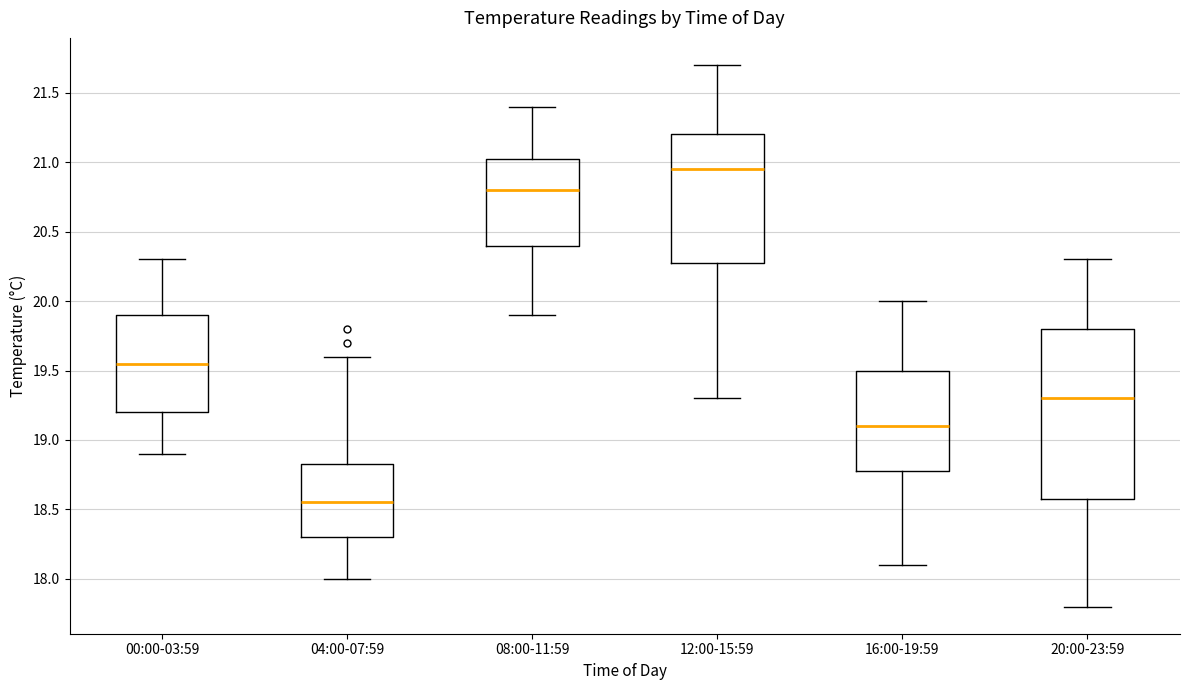

Which box's median line is the highest?

12:00-15:59